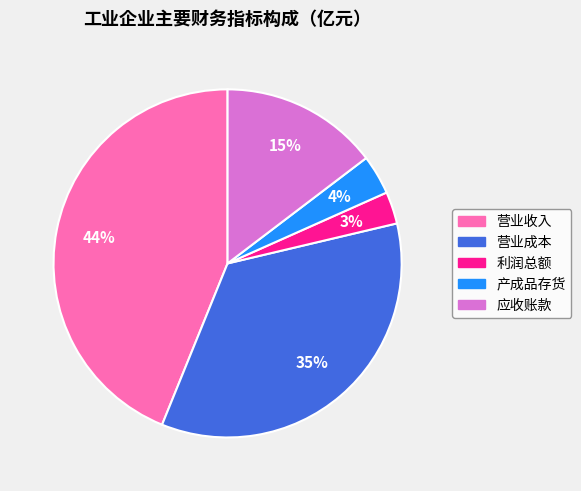

Which category has the smallest portion of the pie?

利润总额